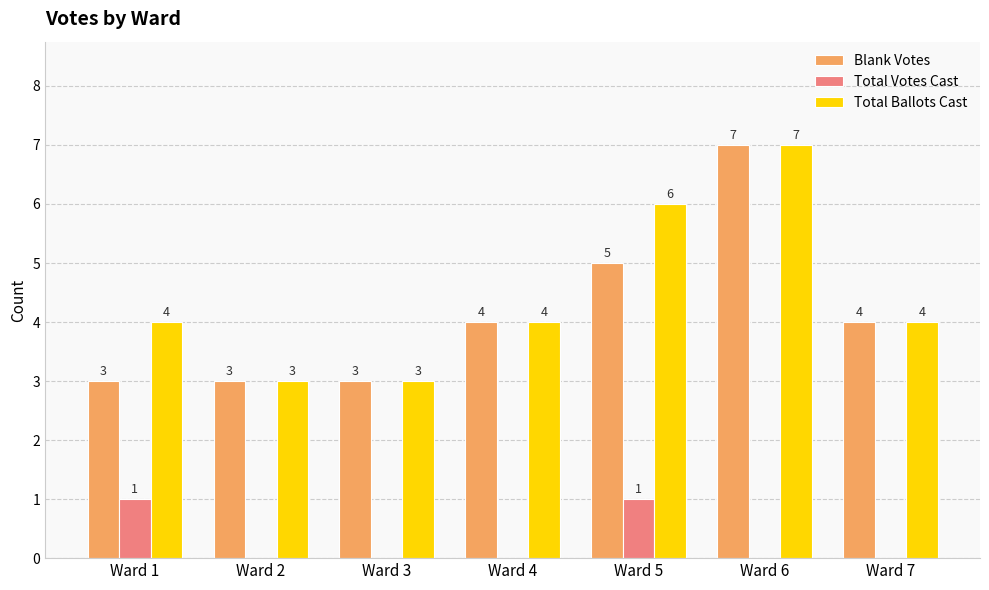

Reading right to left, what are all the values shown in this chart?

Blank Votes: Ward 7=4	Ward 6=7	Ward 5=5	Ward 4=4	Ward 3=3	Ward 2=3	Ward 1=3
Total Votes Cast: Ward 7=0	Ward 6=0	Ward 5=1	Ward 4=0	Ward 3=0	Ward 2=0	Ward 1=1
Total Ballots Cast: Ward 7=4	Ward 6=7	Ward 5=6	Ward 4=4	Ward 3=3	Ward 2=3	Ward 1=4